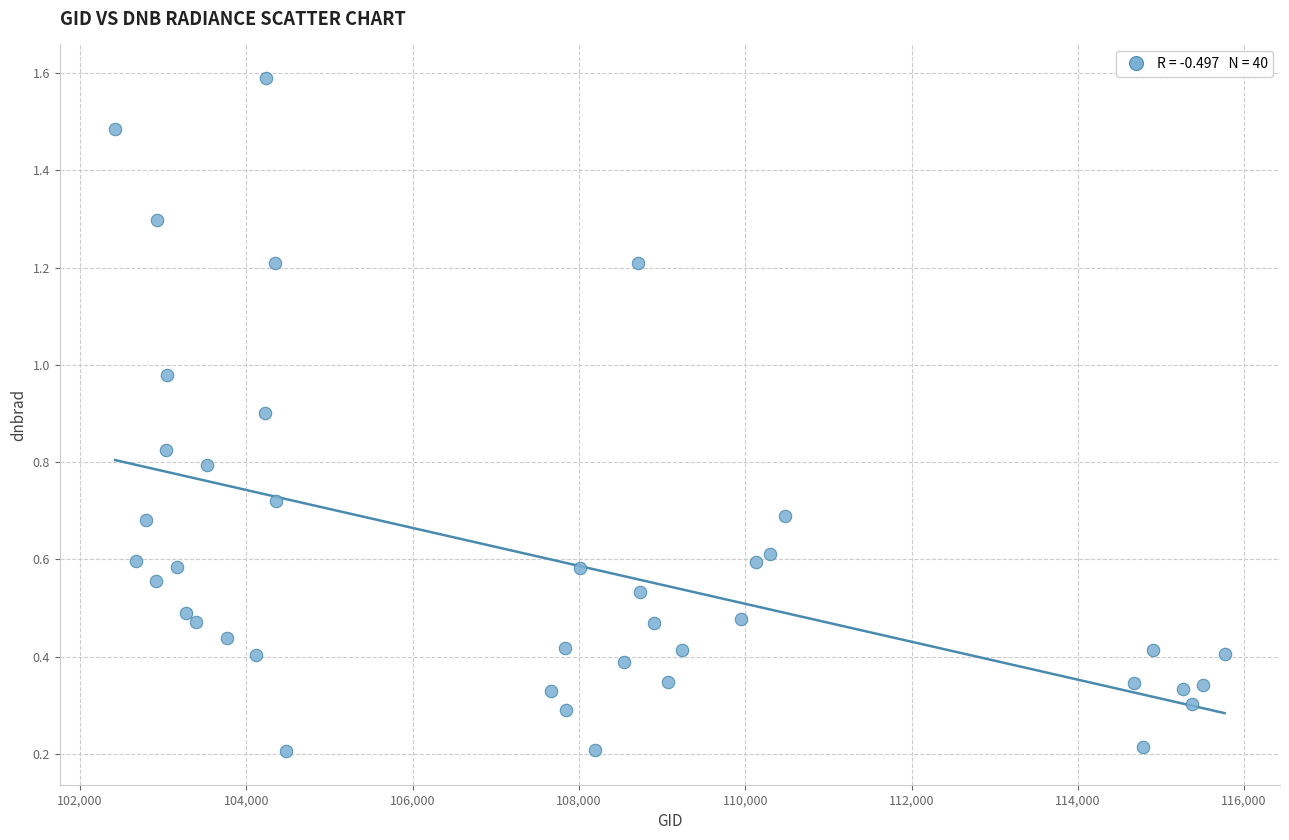

What is the range of Y values (max minus min)?

1.4